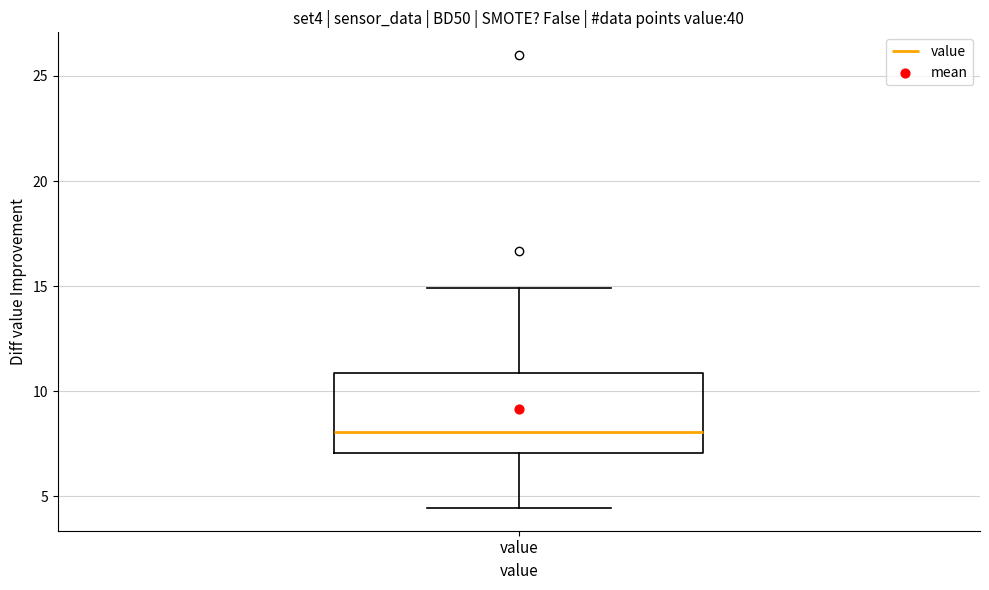

Read this box plot against the y-axis: the position of the median line, the range covered by the box, and the ends of both whiskers. The values are not printed on the chart, so give them approximately, as read against the axis.

median 8.0, box 7.0 to 11.0, whiskers 4.5 to 15.0